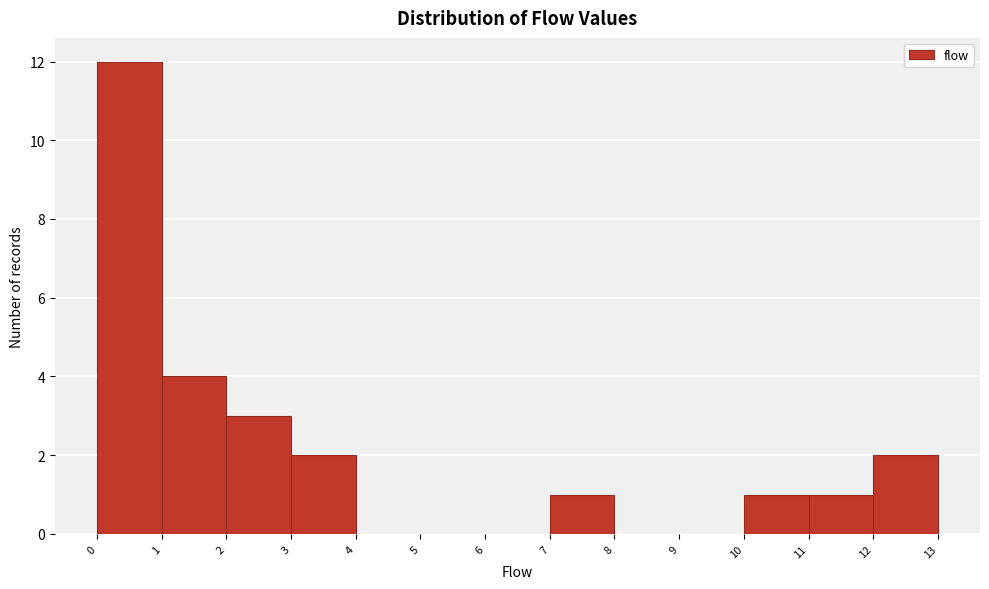

How tall is the bar that spans 11 to 12 on the x-axis? The values are not printed on the chart, so give them approximately, as read against the axis.

1